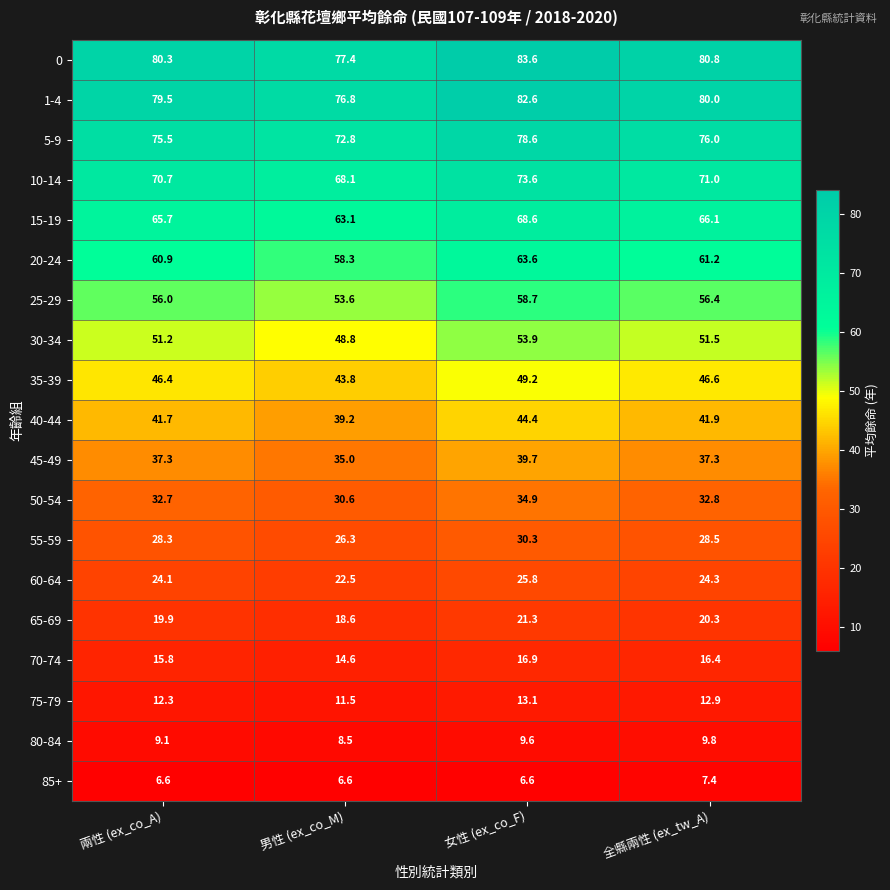

What is the difference between the maximum and minimum values in the 45-49 series?

4.7